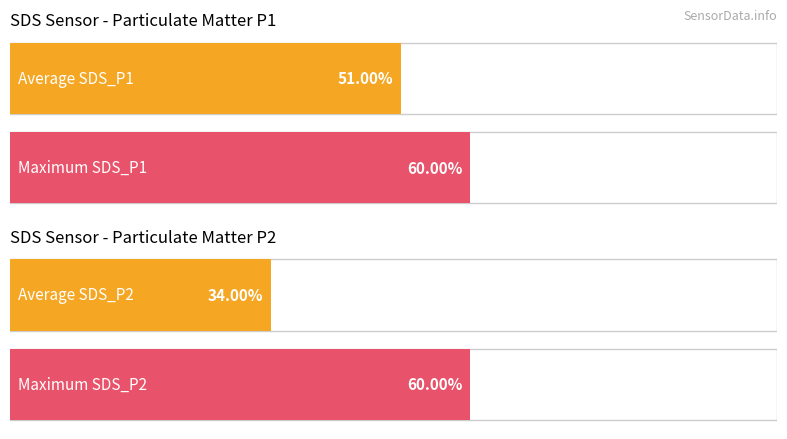

What is the value of the SDS_P2 bar at the 2nd from the left?

0.3